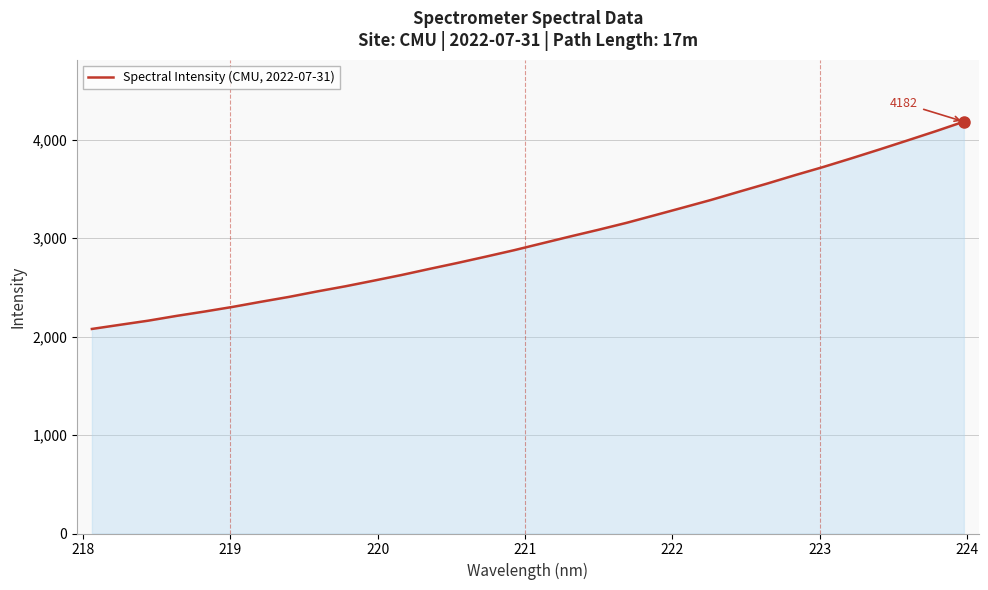

How many lines are shown in the chart?

1